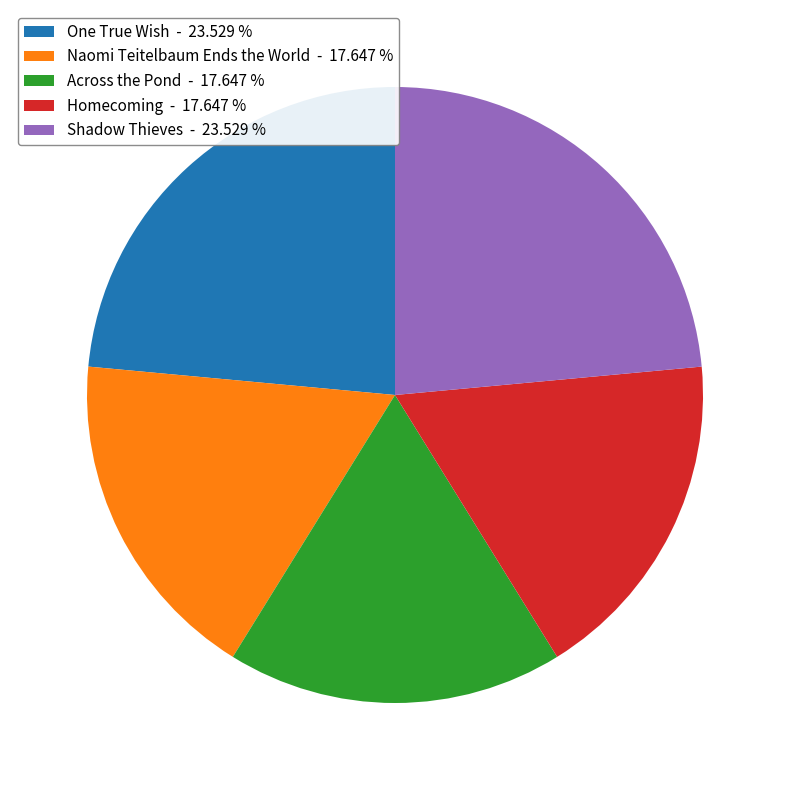

Combined, do Shadow Thieves - 23.529 % and Across the Pond - 17.647 % account for over 50%?

No